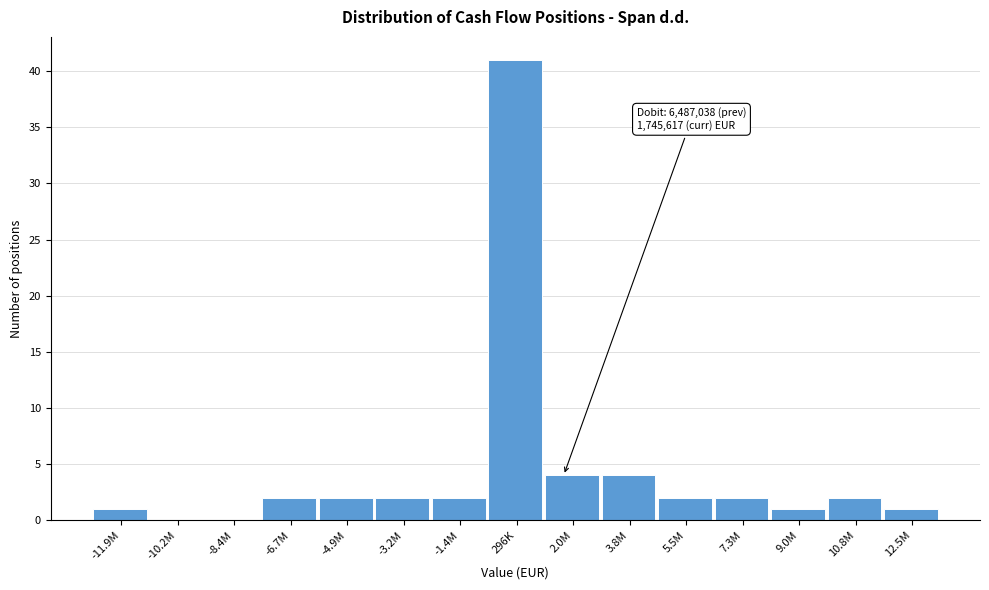

Reading left to right, extract all data points from this chart.

-11.9M=1	-10.2M=0	-8.4M=0	-6.7M=2	-4.9M=2	-3.2M=2	-1.4M=2	296K=41	2.0M=4	3.8M=4	5.5M=2	7.3M=2	9.0M=1	10.8M=2	12.5M=1